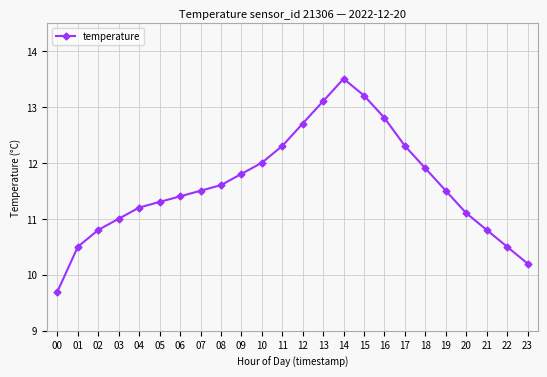

What is the change in value from 11 to 19?

-0.8